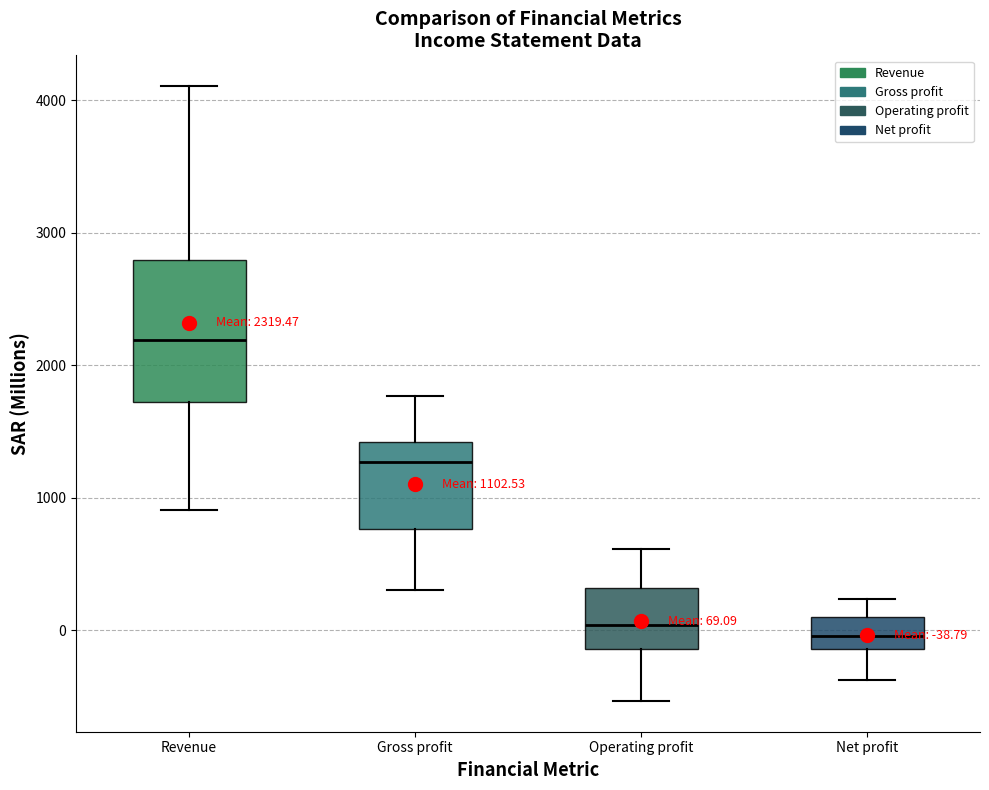

Which box is the tallest, from its lower edge to its upper edge?

Revenue